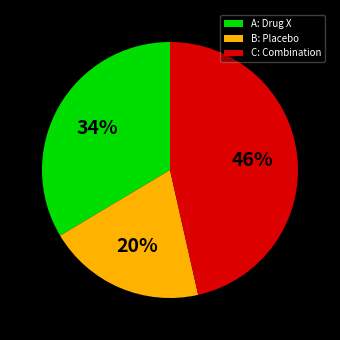

How many segments does this pie chart have?

3